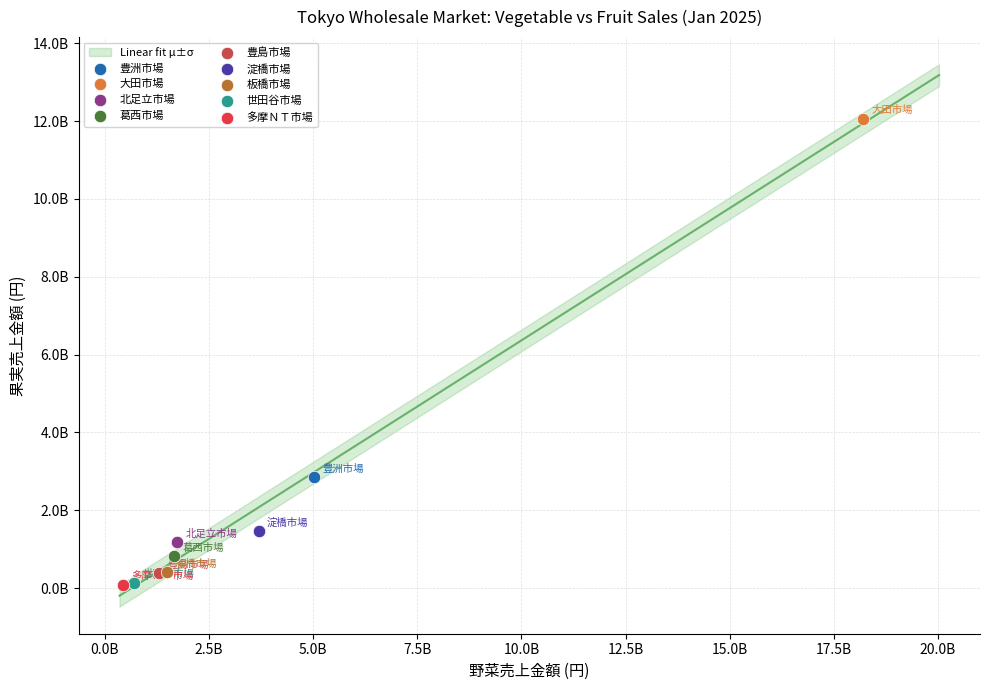

Which series reaches the maximum Y coordinate?

大田市場